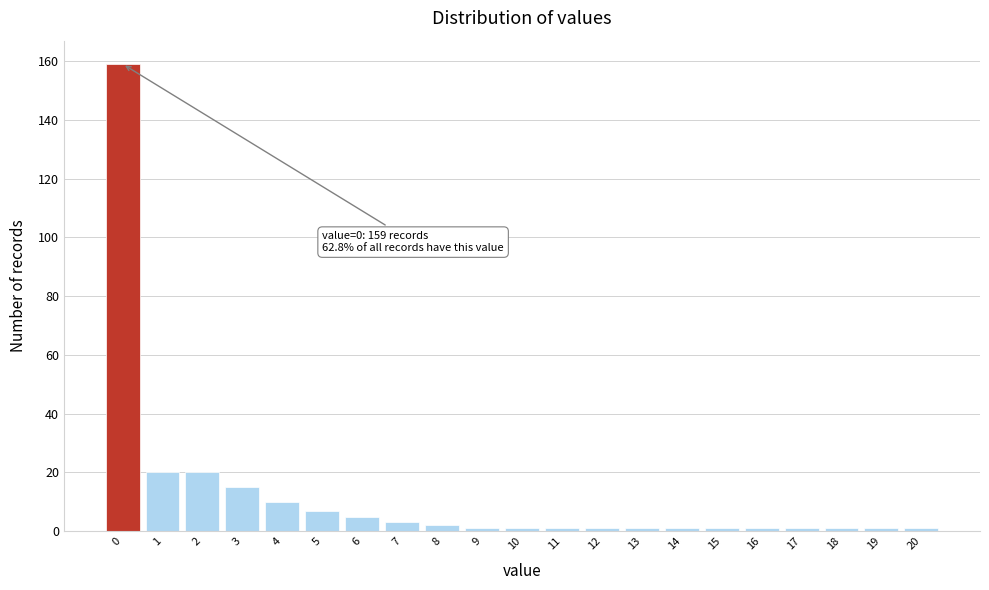

Reading left to right, list all the values displayed in this chart.

159	20	20	15	10	7	5	3	2	1	1	1	1	1	1	1	1	1	1	1	1